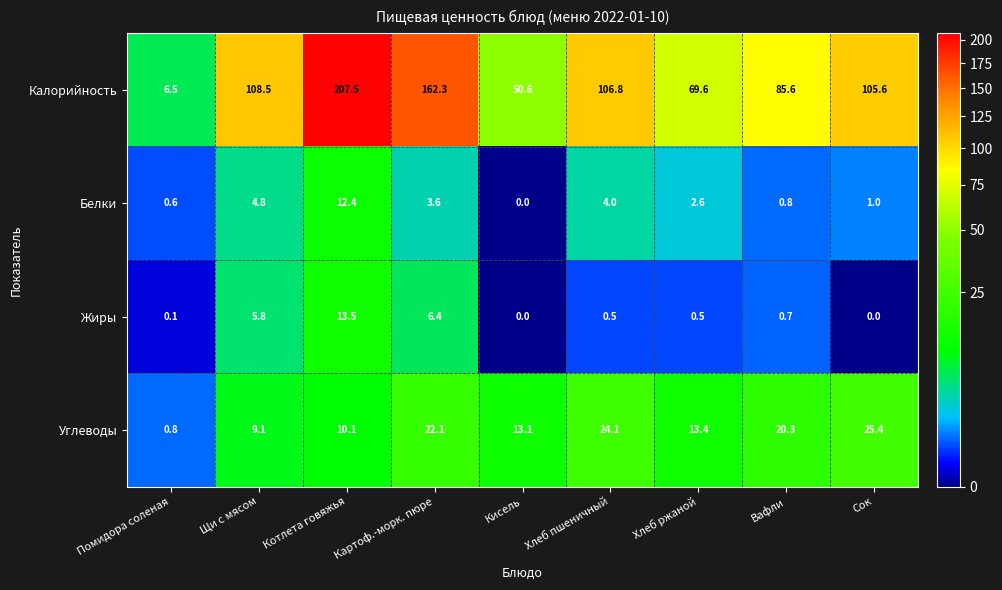

What is the average value of the Углеводы series?

15.4